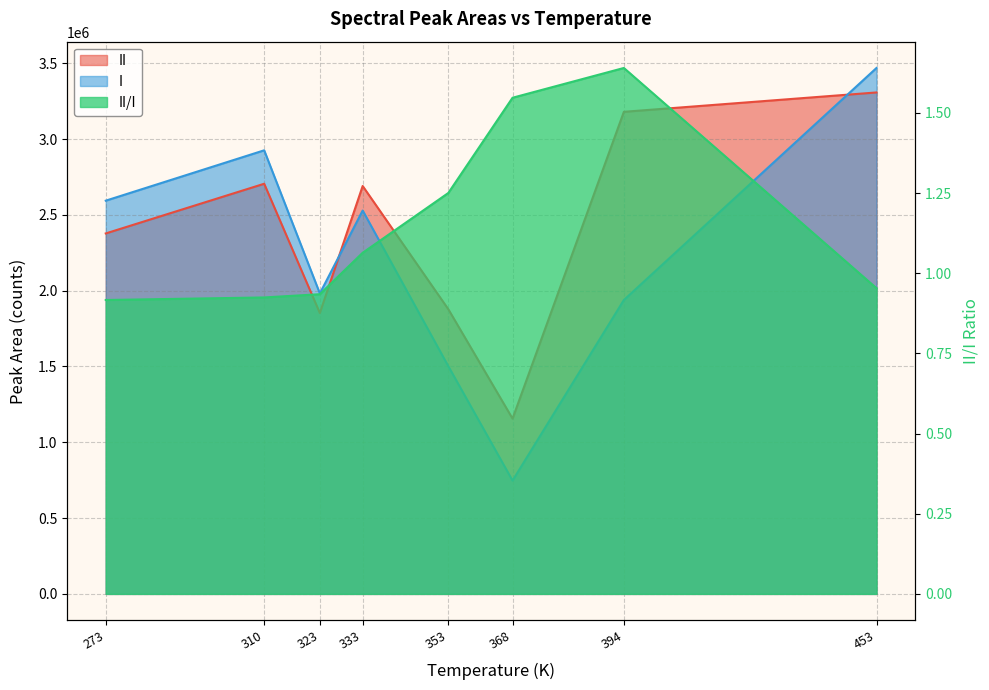

Where is the first local minimum for I?

323